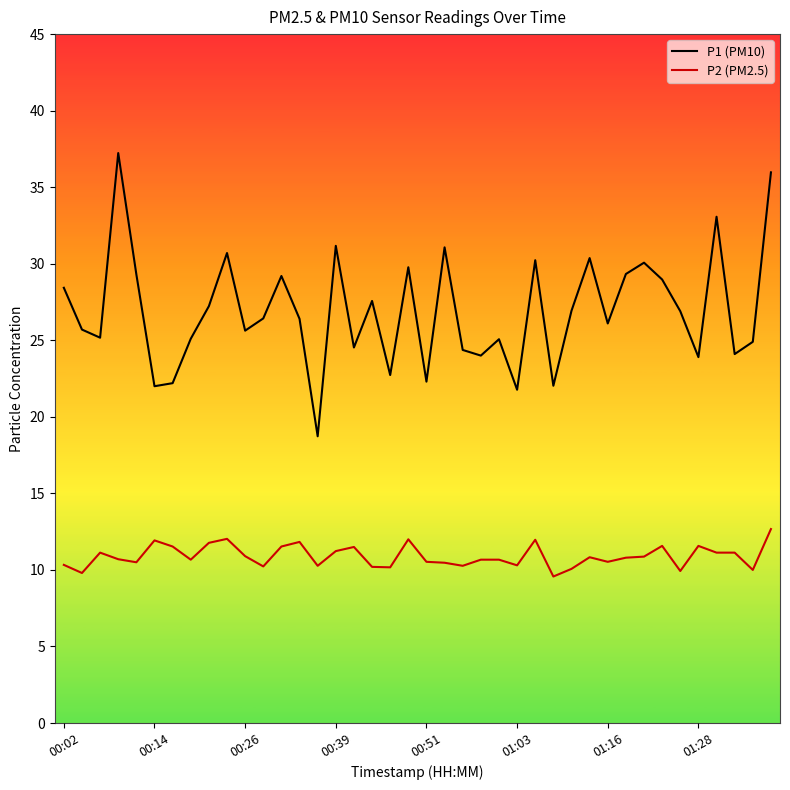

Rank the series by their maximum value, from lowest to highest.

P2 (PM2.5), P1 (PM10)